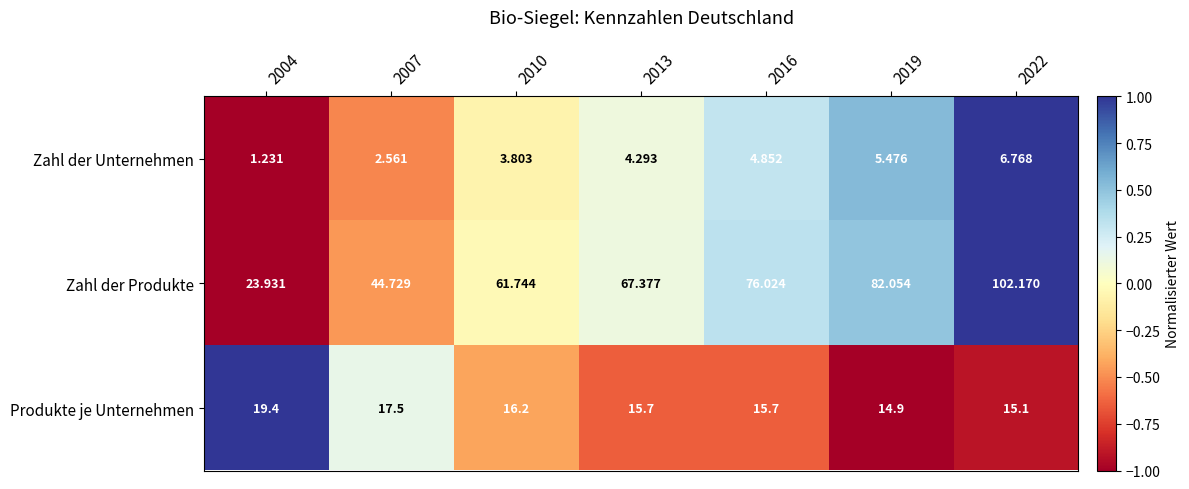

Rank the series at 2004 from lowest to highest value.

Zahl der Unternehmen, Produkte je Unternehmen, Zahl der Produkte